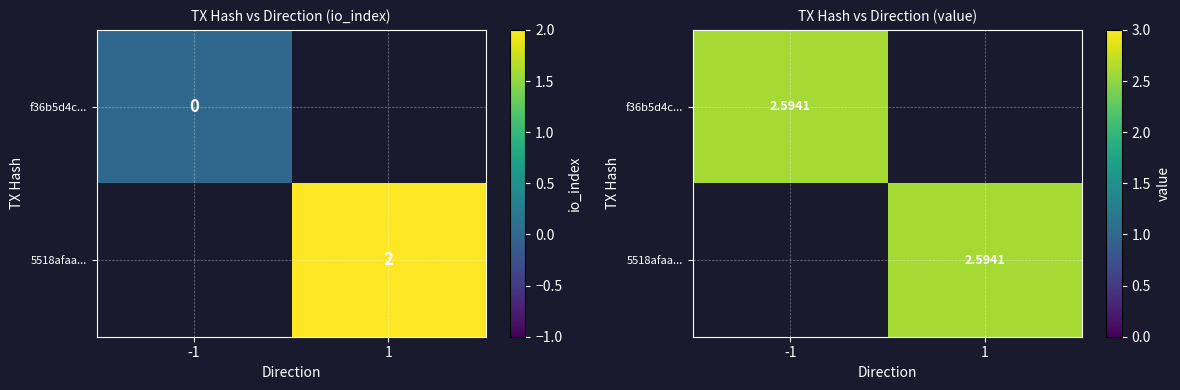

The value of 5518afaa925f5678e6240f20fdce9fb08805ca4 at direction is 1.0. True or false?

True